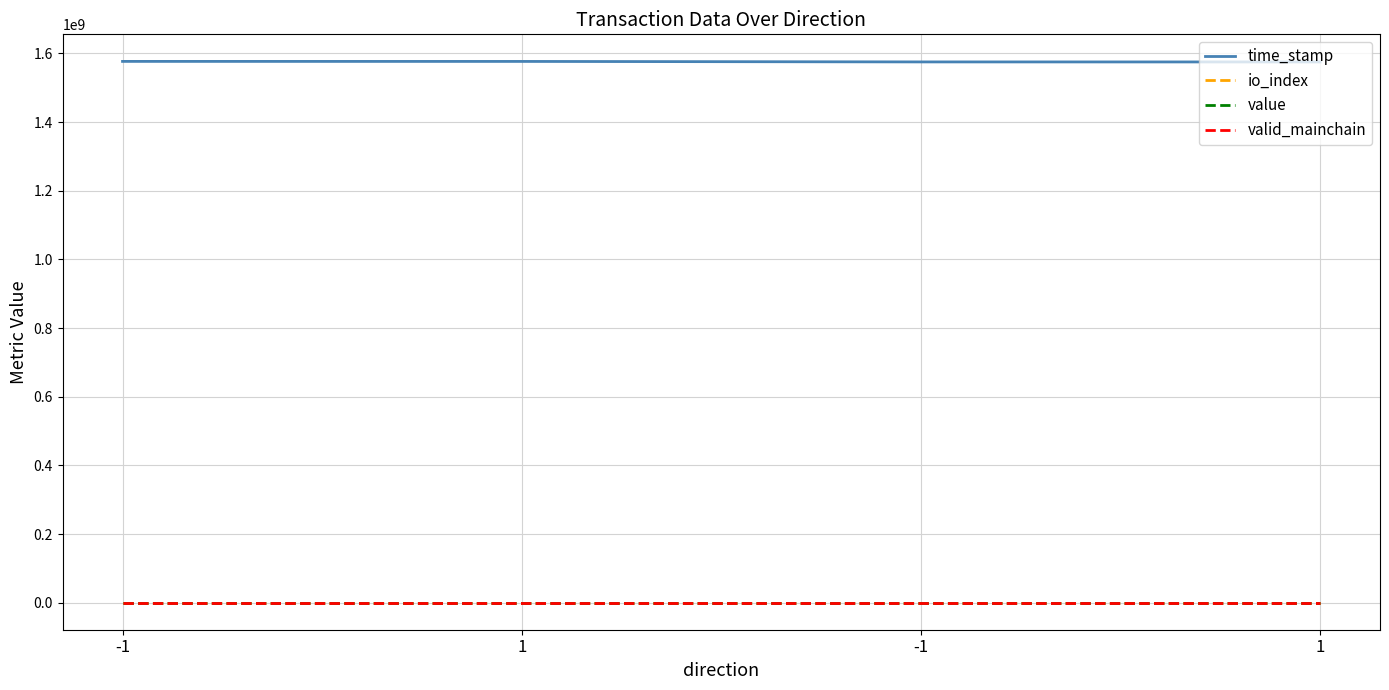

At which category is the sum across all series the highest?

-1